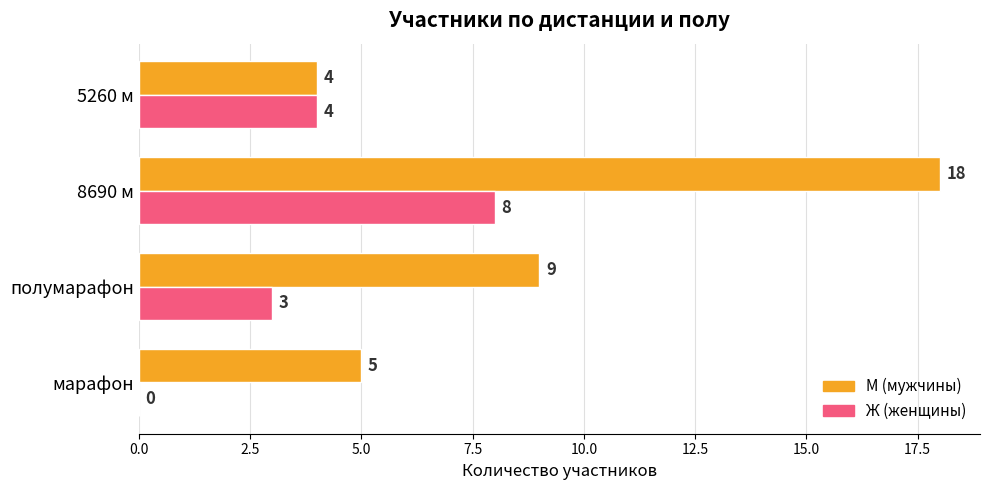

What is the total value across all series at полумарафон?

12